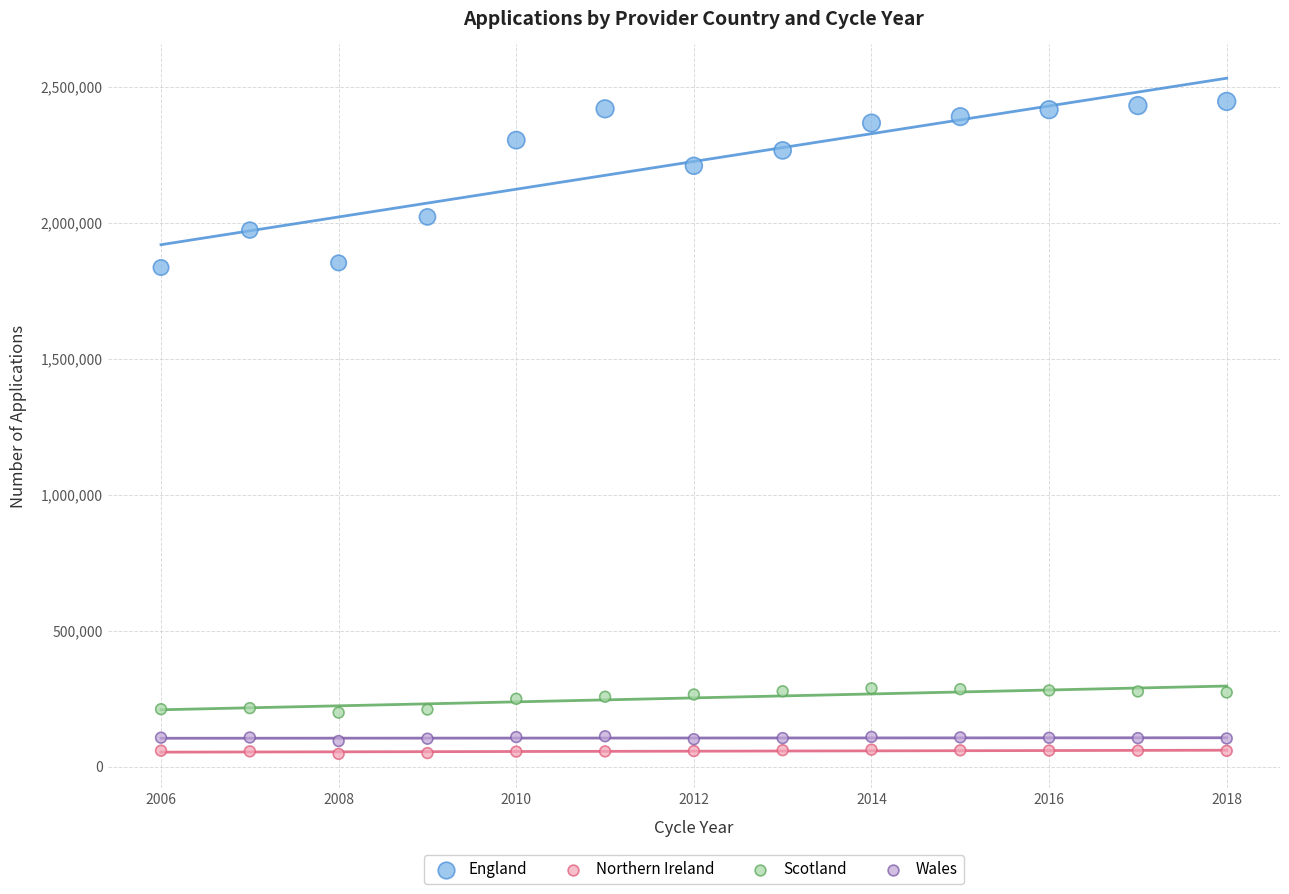

Which series reaches the minimum Y coordinate?

Northern Ireland